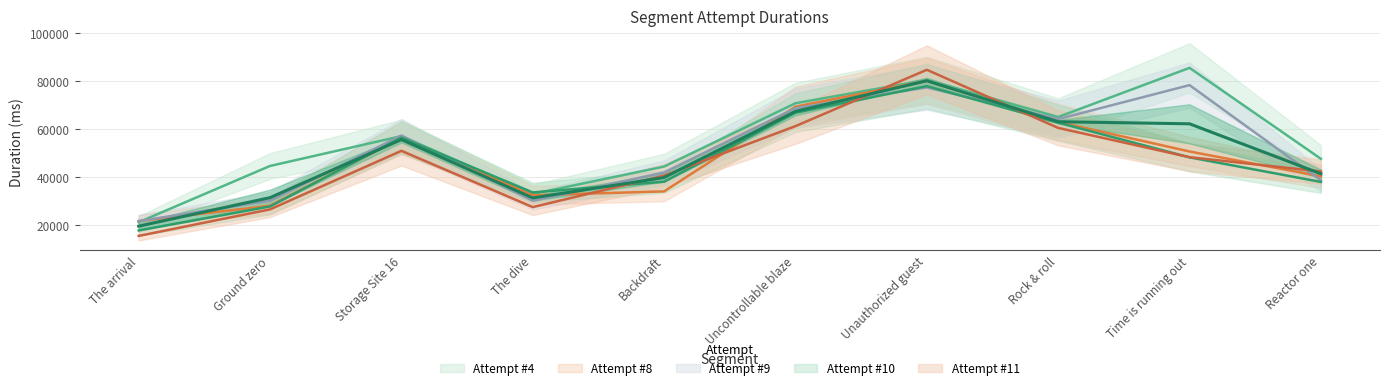

What is the greatest value displayed?

85675